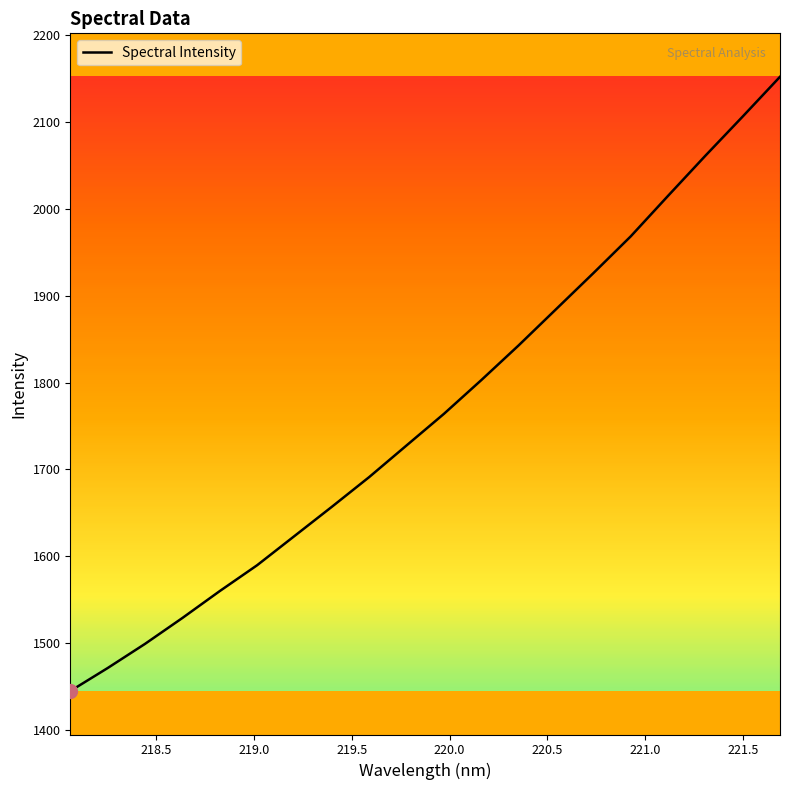

What is the difference between the maximum and minimum values?

706.9